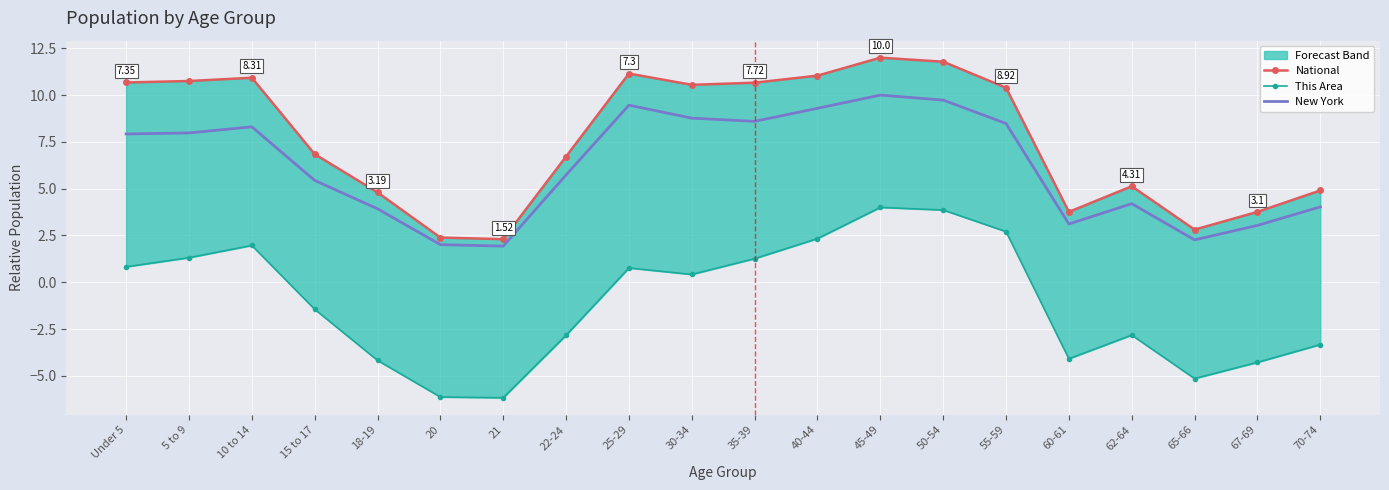

True or false: This Area has a value of 1.7 at 55-59.

False